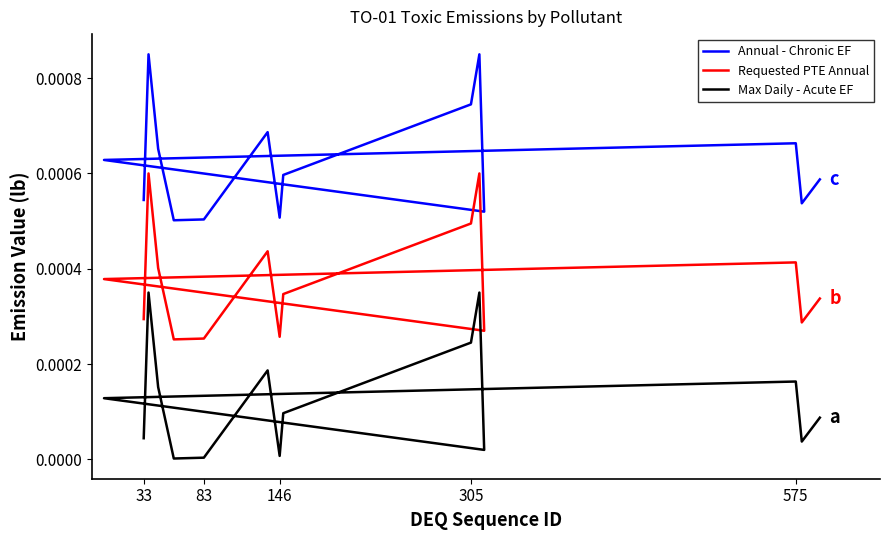

Does the chart display data point markers on the line(s)?

No